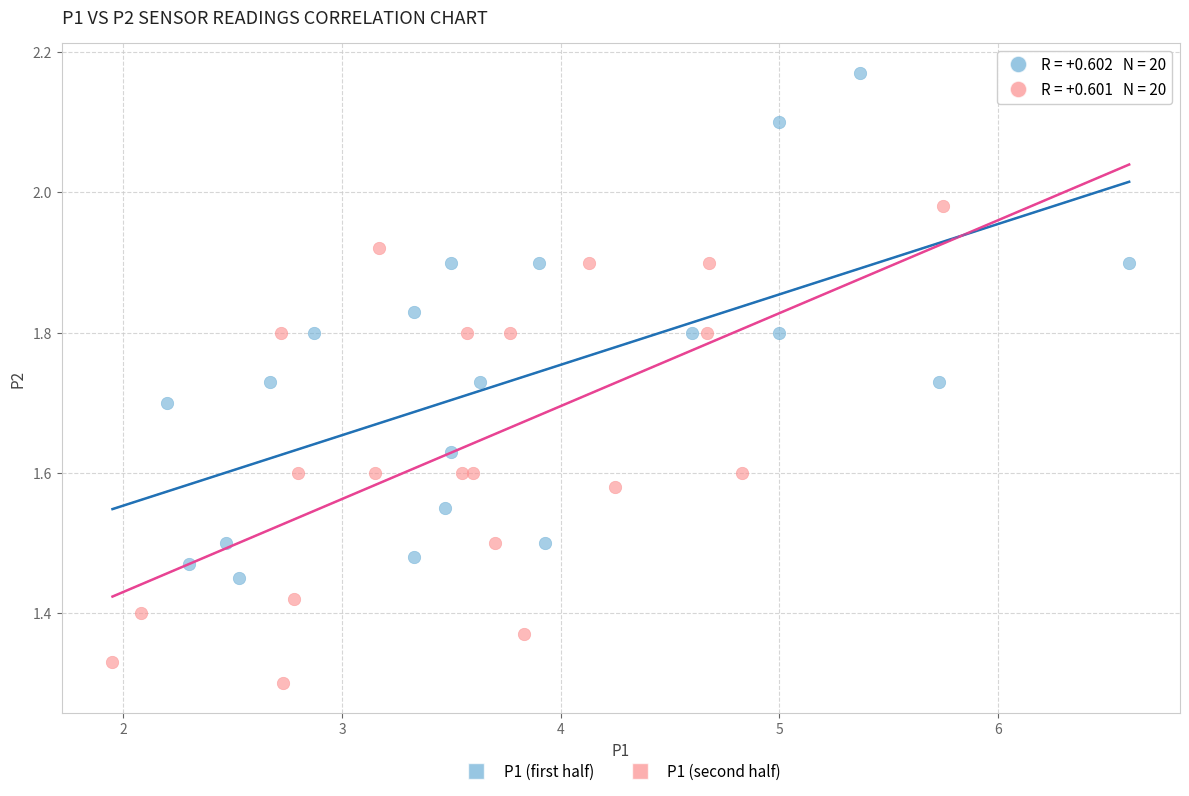

Which series contains the lowest Y value?

P1 (second half)